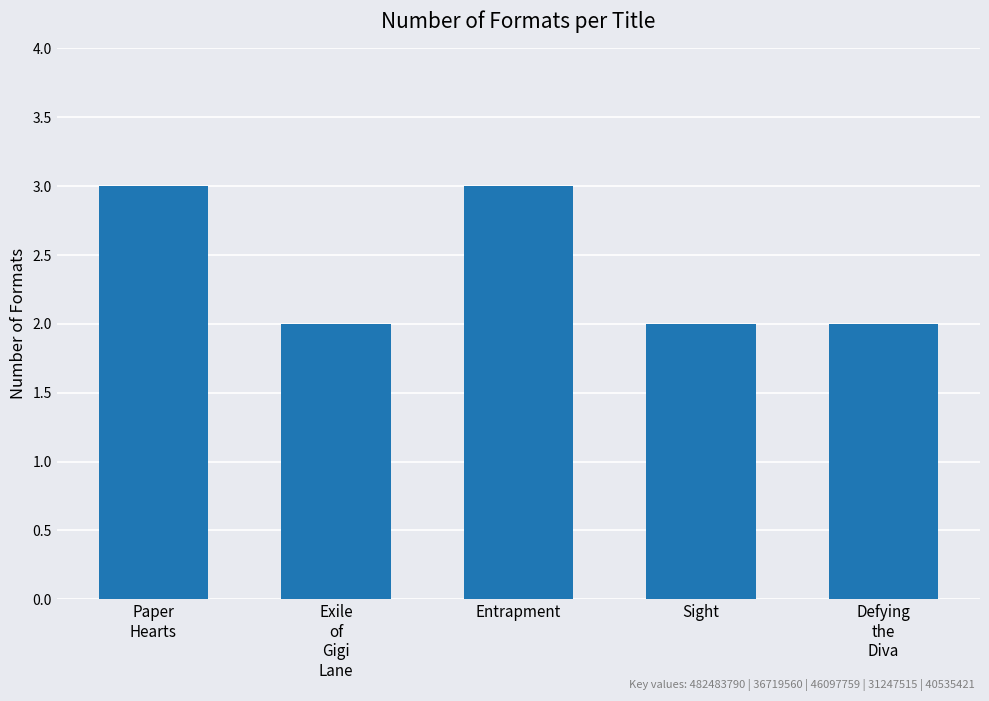

What is the minimum value shown in the chart?

2